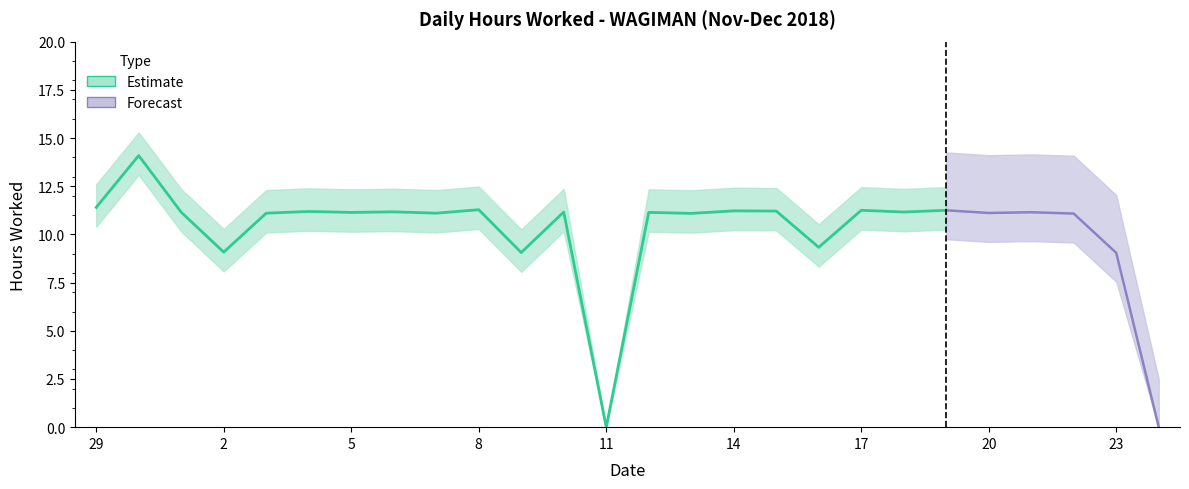

List the labels in order of value, smallest first.

11, 24, 23, 9, 2, 16, 22, 13, 3, 7, 20, 5, 12, 1, 21, 10, 18, 6, 4, 15, 14, 17, 19, 8, 29, 30